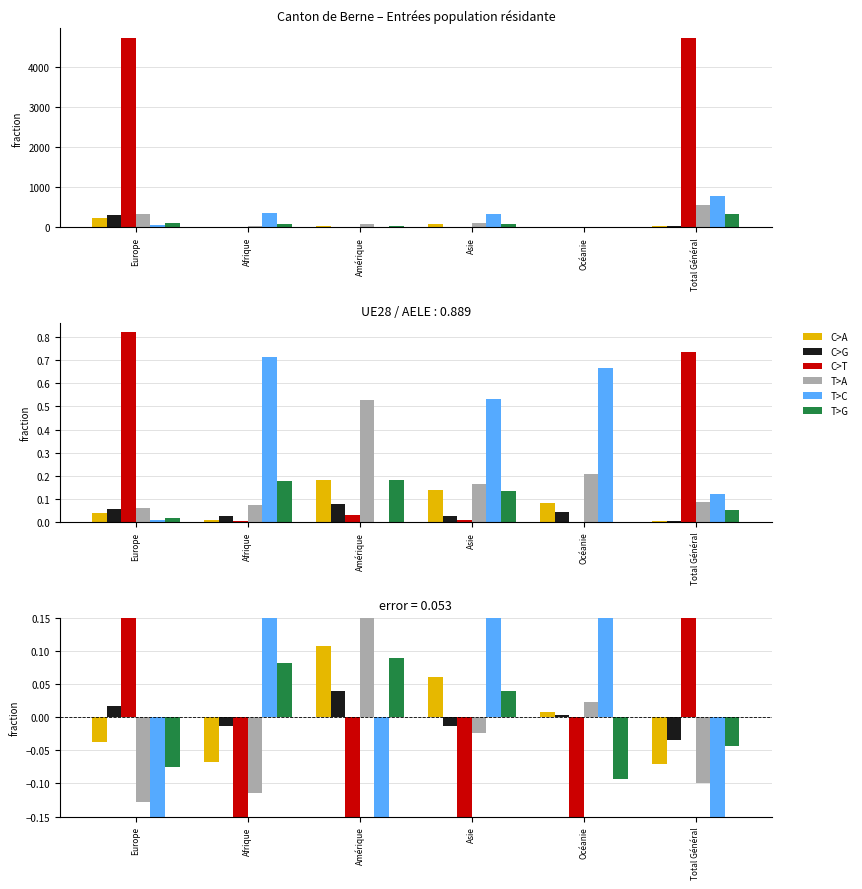

Does the chart contain any negative values?

Yes